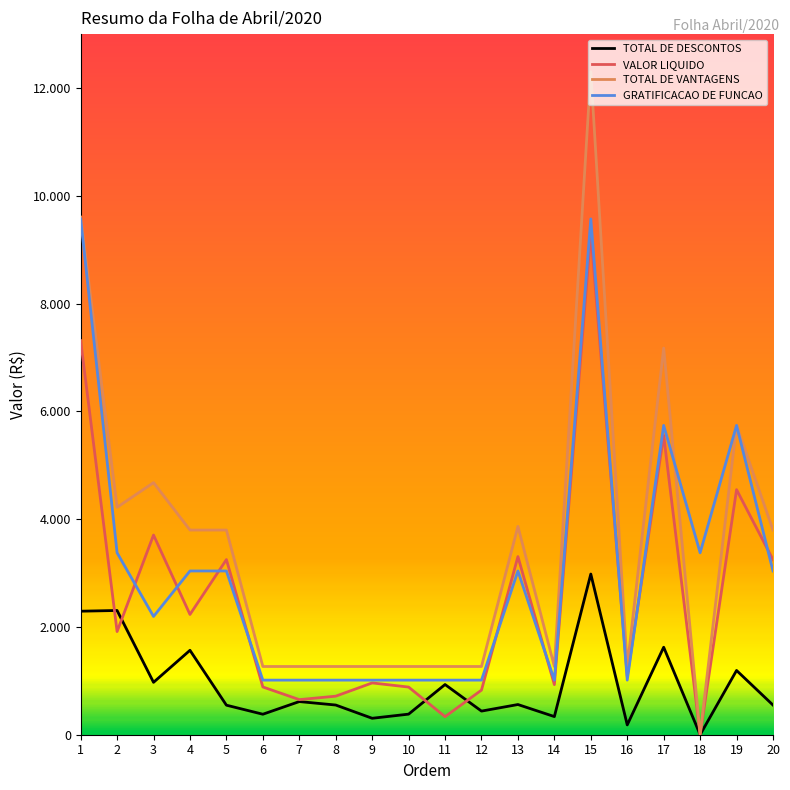

What is the value of the TOTAL DE DESCONTOS point at the 11th from the left?

931.5